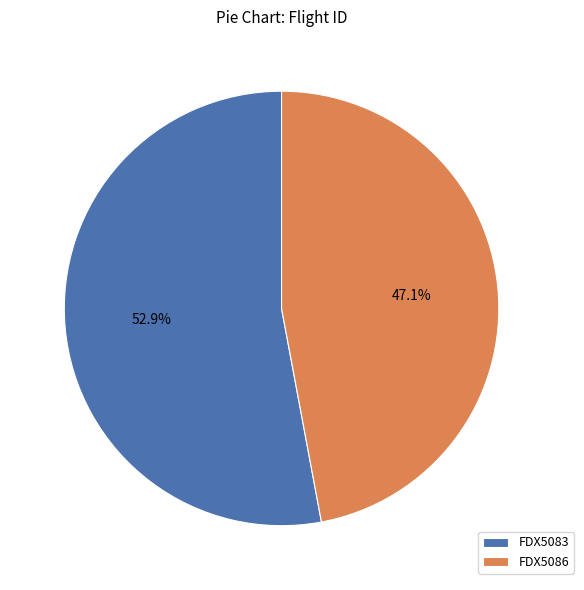

The FDX5086 slice represents 47% of the pie. True or false?

True